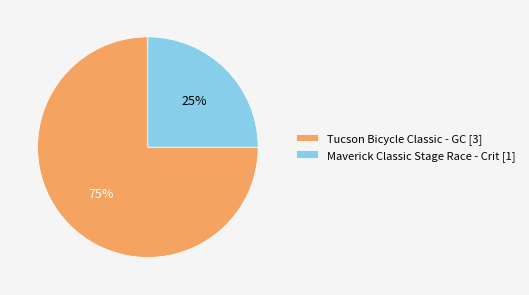

To the nearest percent, what is the difference between the largest and smallest slice percentages?

50%